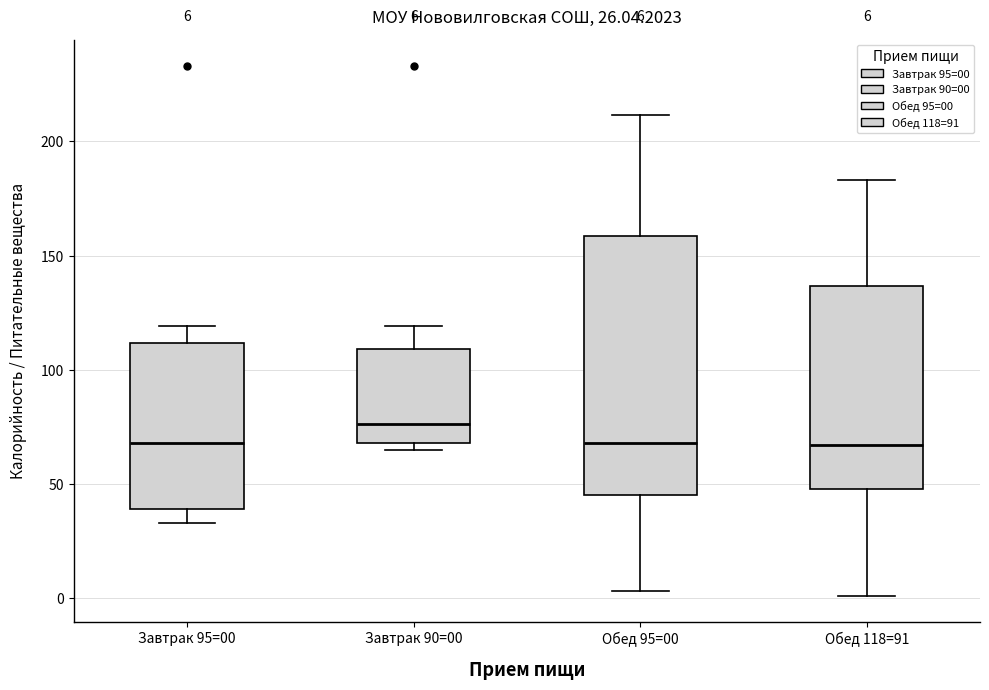

Comparing the boxes themselves (not the whiskers), which one is the tallest?

Обед 95=00